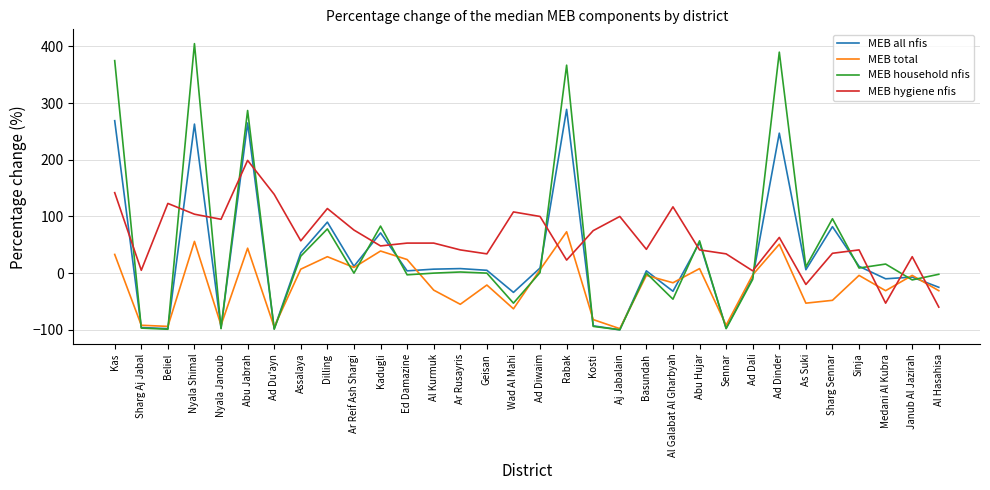

True or false: MEB hygiene nfis and MEB total intersect in this chart.

True